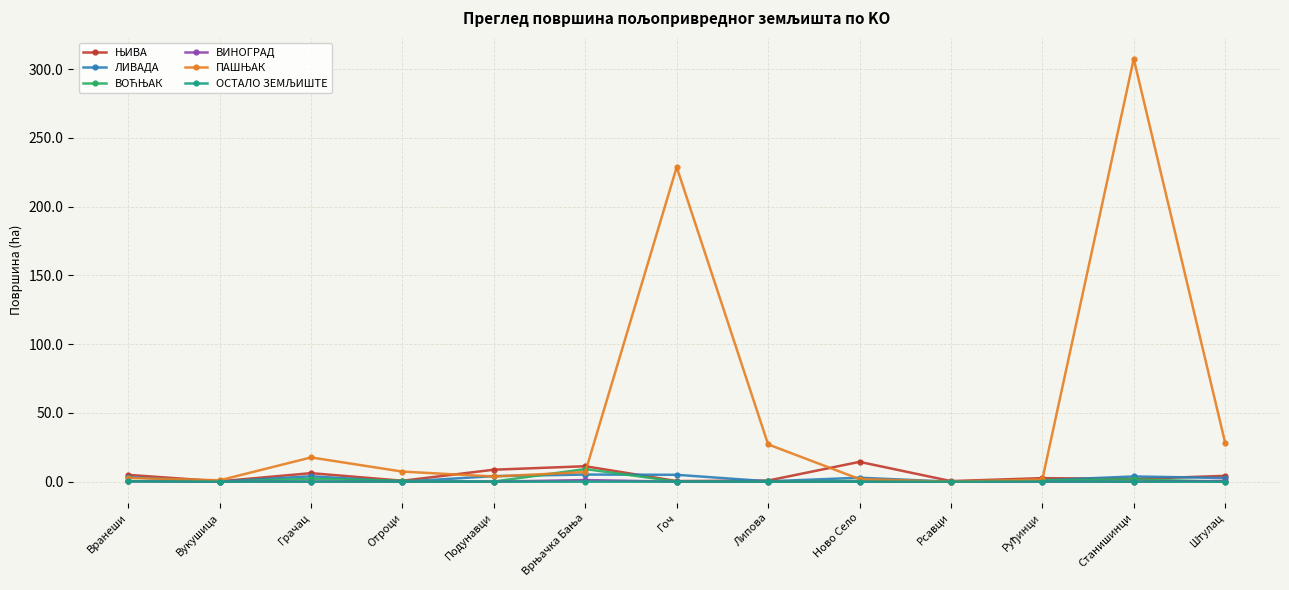

True or false: ЛИВАДА has a value of 0.0 at Вукушица.

True